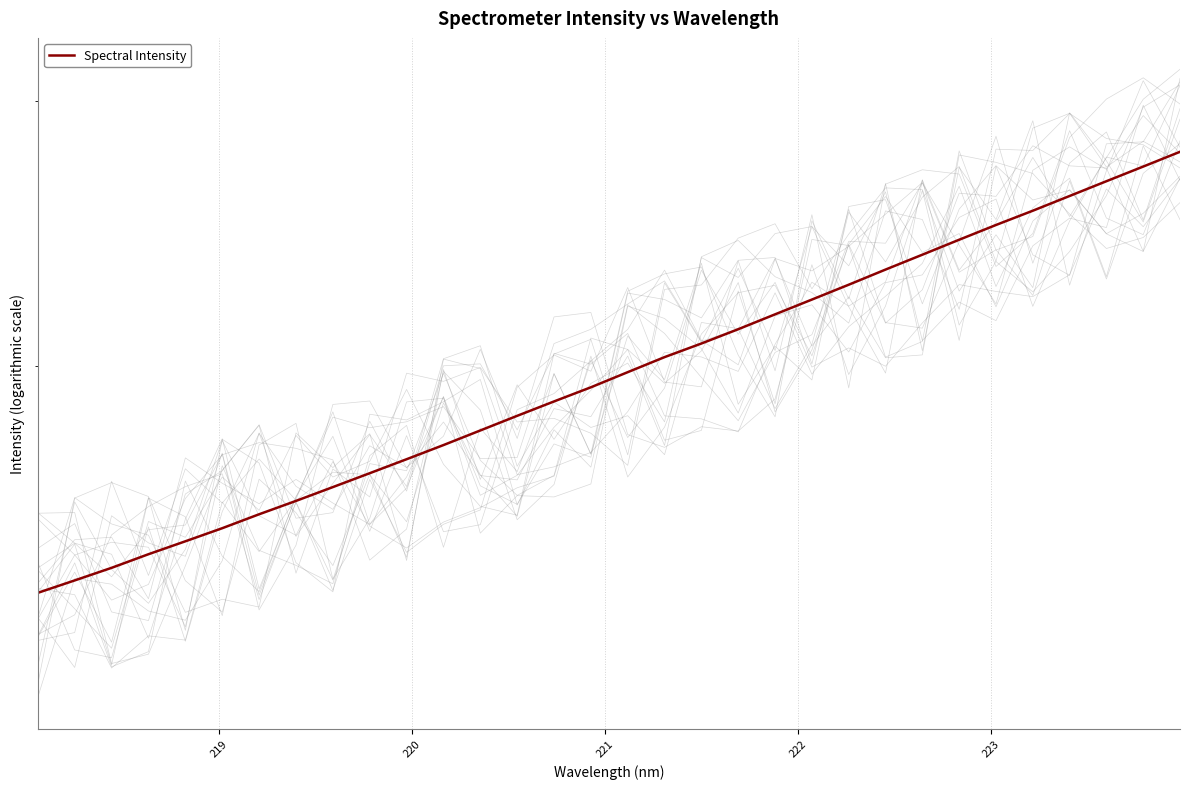

What is the difference between the maximum and minimum values?

1364.1